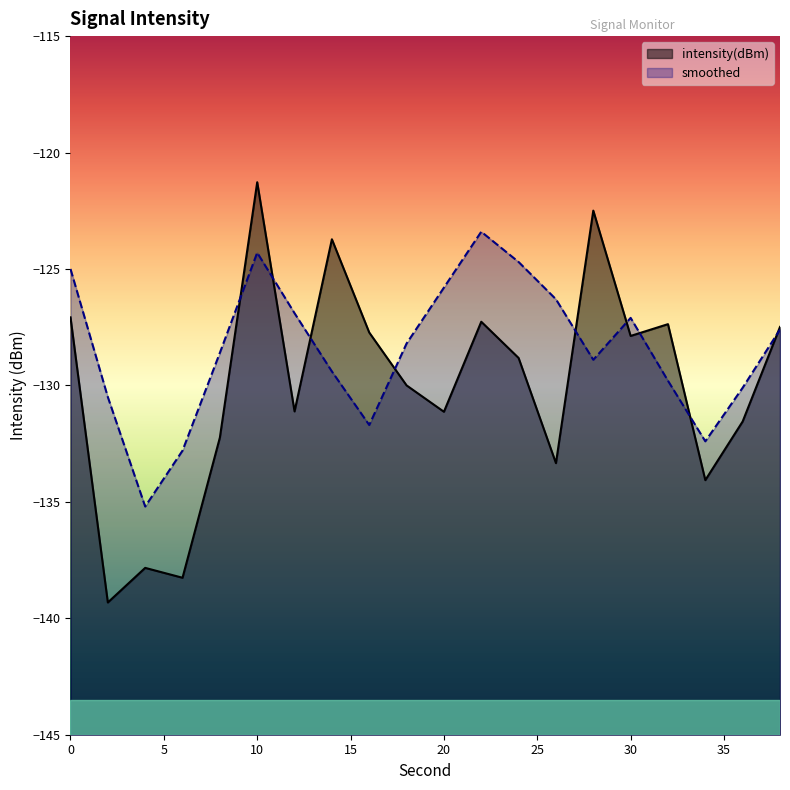

Does the chart display data point markers on the line(s)?

No